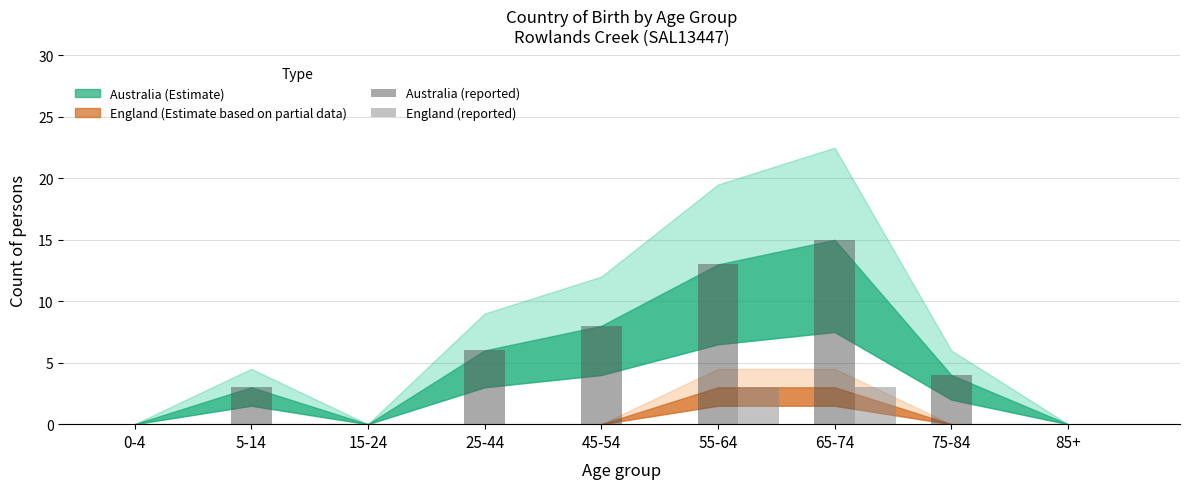

At which category does the chart reach its peak across all series?

65-74